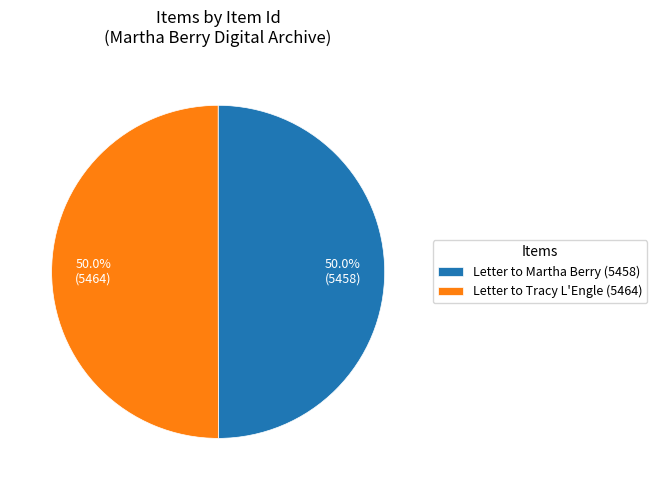

What is the ratio of the value at Letter to Tracy L'Engle (5464) to the value at Letter to Martha Berry (5458)?

1.0